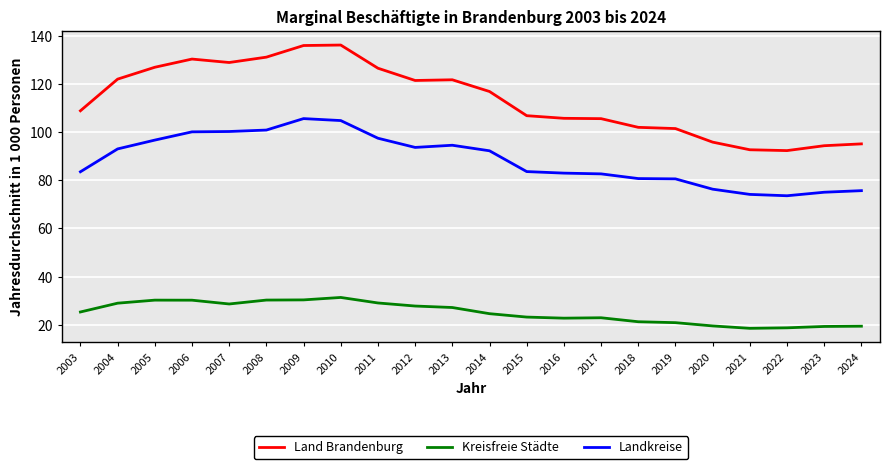

The Landkreise series shows 22.5 at 2015. True or false?

False